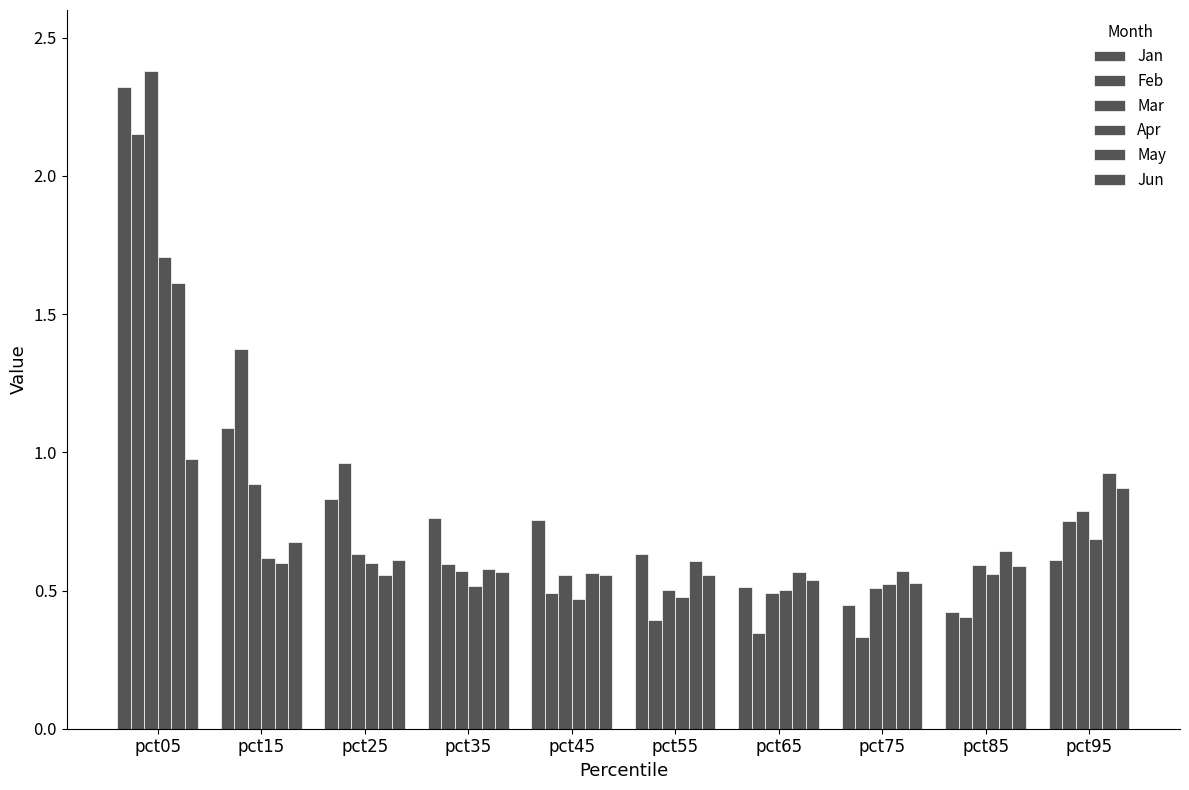

At which label is Mar closest to 1?

pct15